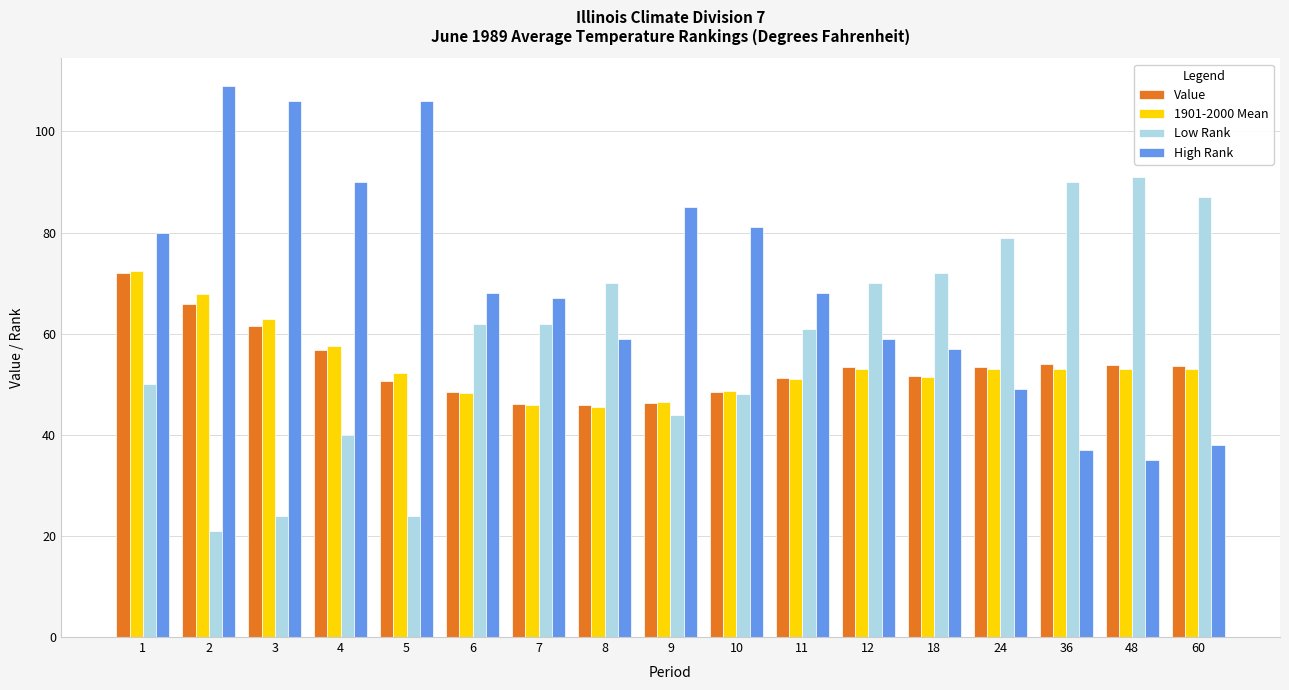

What is the average value of the Low Rank series?

58.5